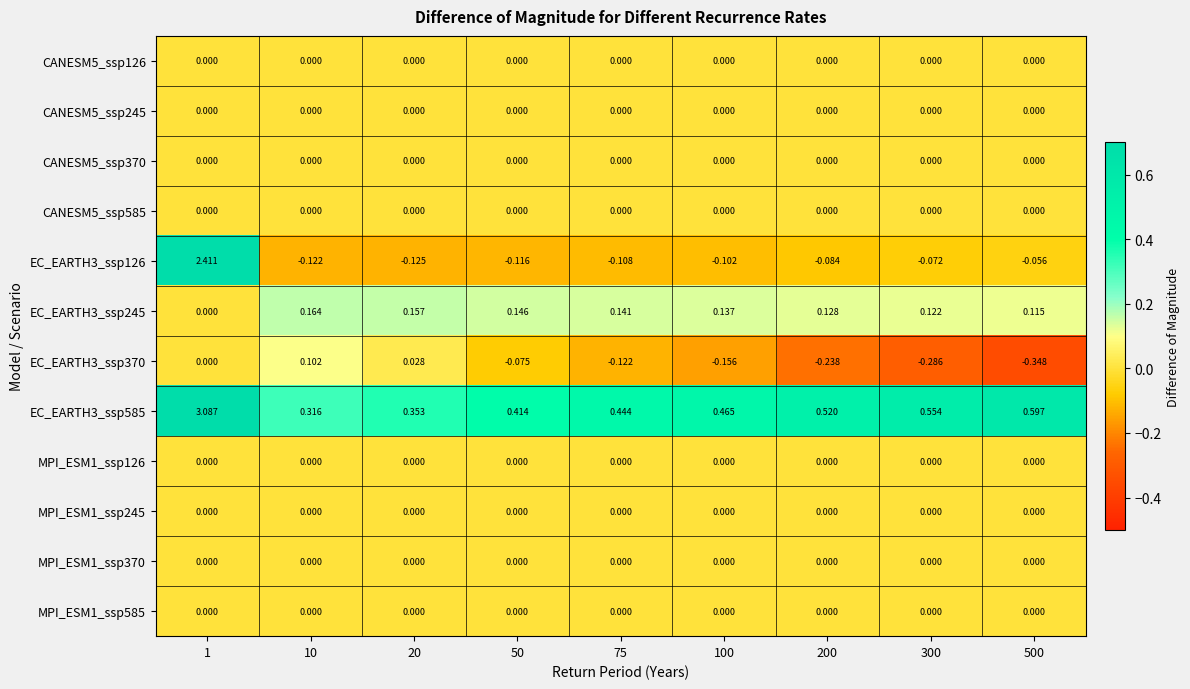

Reading left to right, list all the values displayed in this chart.

CANESM5_ssp126: 1=0.0	10=0.0	20=0.0	50=0.0	75=0.0	100=0.0	200=0.0	300=0.0	500=0.0
CANESM5_ssp245: 1=0.0	10=0.0	20=0.0	50=0.0	75=0.0	100=0.0	200=0.0	300=0.0	500=0.0
CANESM5_ssp370: 1=0.0	10=0.0	20=0.0	50=0.0	75=0.0	100=0.0	200=0.0	300=0.0	500=0.0
CANESM5_ssp585: 1=0.0	10=0.0	20=0.0	50=0.0	75=0.0	100=0.0	200=0.0	300=0.0	500=0.0
EC_EARTH3_ssp126: 1=2.4	10=-0.1	20=-0.1	50=-0.1	75=-0.1	100=-0.1	200=-0.1	300=-0.1	500=-0.1
EC_EARTH3_ssp245: 1=0.0	10=0.2	20=0.2	50=0.1	75=0.1	100=0.1	200=0.1	300=0.1	500=0.1
EC_EARTH3_ssp370: 1=0.0	10=0.1	20=0.0	50=-0.1	75=-0.1	100=-0.2	200=-0.2	300=-0.3	500=-0.3
EC_EARTH3_ssp585: 1=3.1	10=0.3	20=0.4	50=0.4	75=0.4	100=0.5	200=0.5	300=0.6	500=0.6
MPI_ESM1_ssp126: 1=0.0	10=0.0	20=0.0	50=0.0	75=0.0	100=0.0	200=0.0	300=0.0	500=0.0
MPI_ESM1_ssp245: 1=0.0	10=0.0	20=0.0	50=0.0	75=0.0	100=0.0	200=0.0	300=0.0	500=0.0
MPI_ESM1_ssp370: 1=0.0	10=0.0	20=0.0	50=0.0	75=0.0	100=0.0	200=0.0	300=0.0	500=0.0
MPI_ESM1_ssp585: 1=0.0	10=0.0	20=0.0	50=0.0	75=0.0	100=0.0	200=0.0	300=0.0	500=0.0